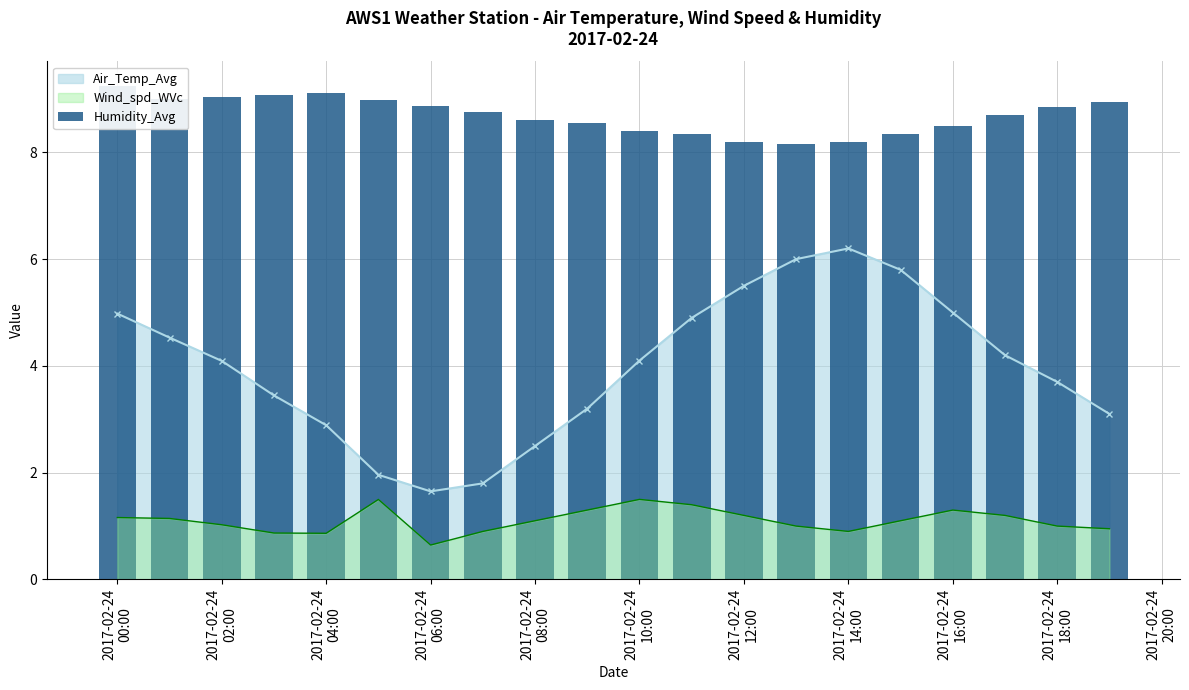

True or false: Wind_spd_WVc and Air_Temp_Avg intersect in this chart.

False